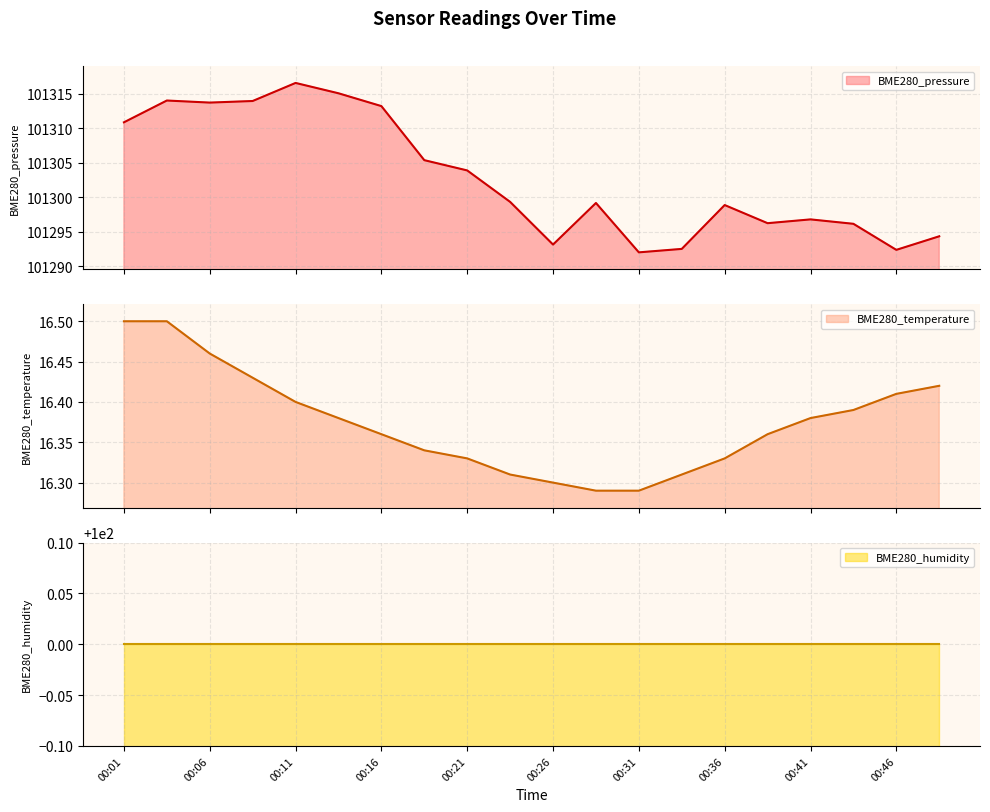

True or false: BME280_pressure has more than 1 points higher than both neighbors.

True